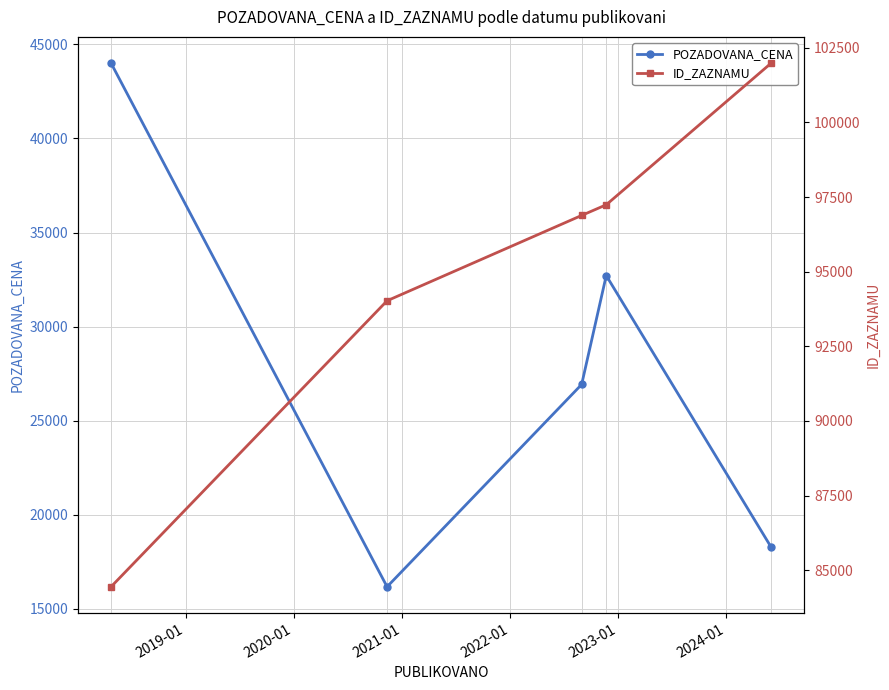

In POZADOVANA_CENA, how many points are lower than both neighbors (excluding endpoints)?

1